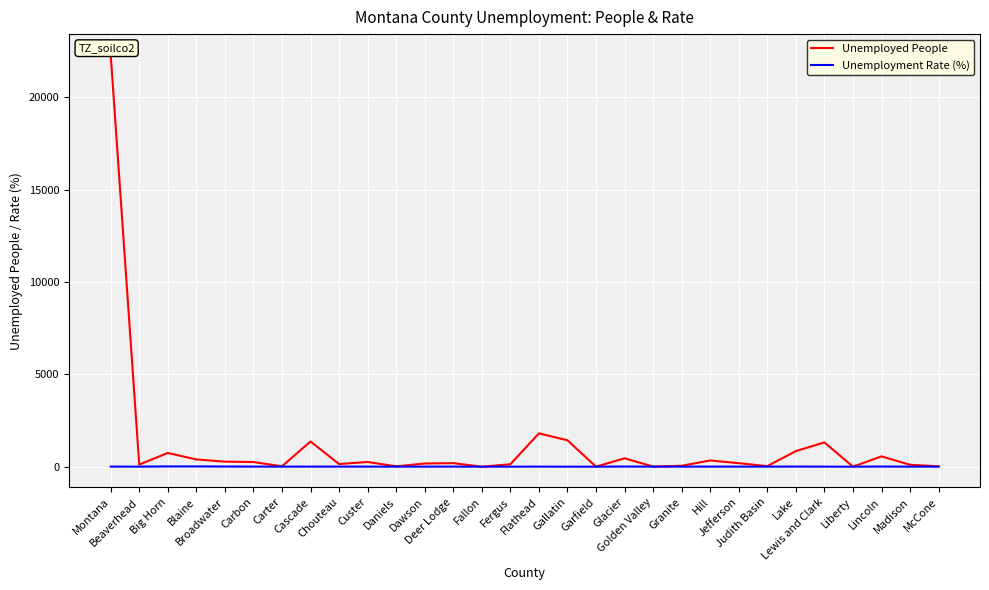

Which series has the largest range (max minus min)?

Unemployed People